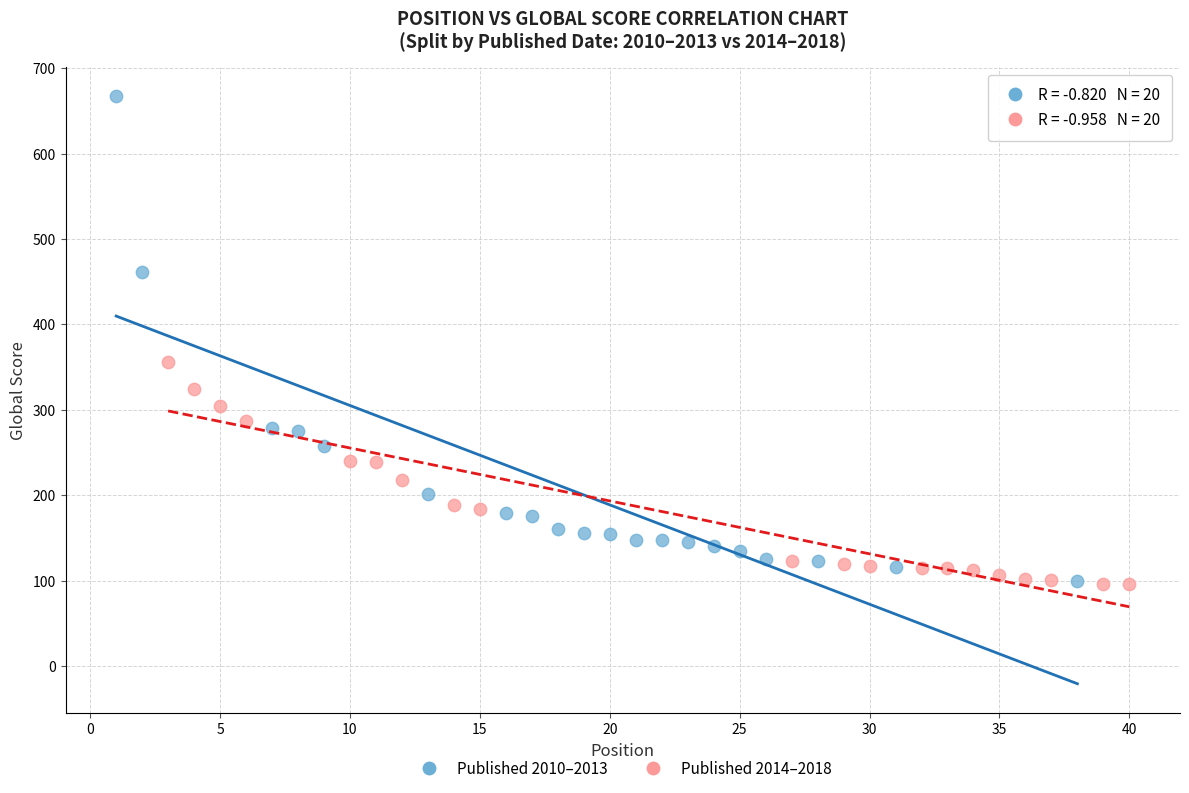

Which series has the widest spread of Y values?

Published 2010–2013